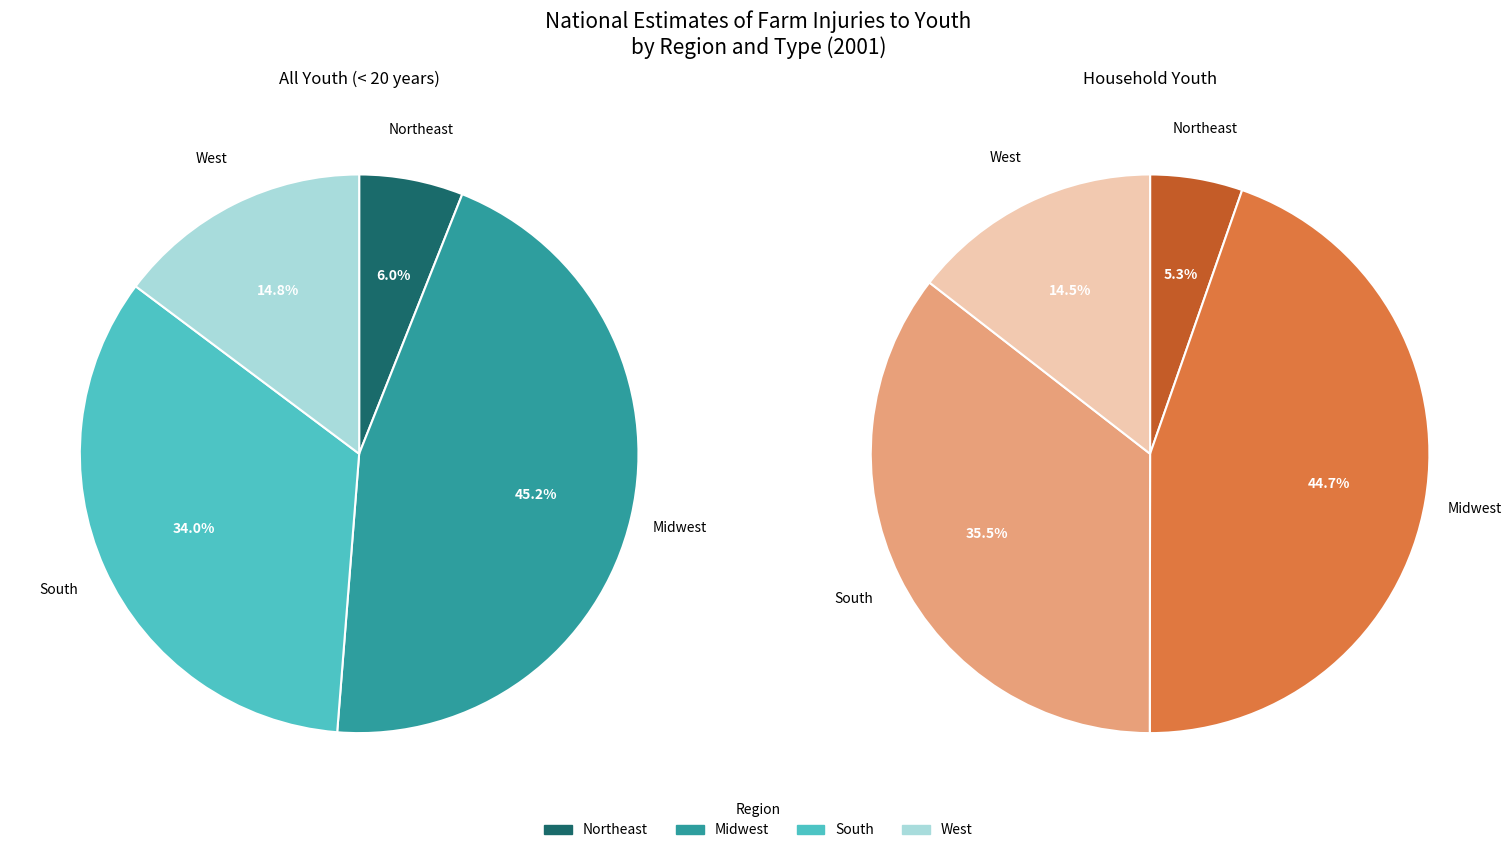

Which slice is the largest?

Midwest